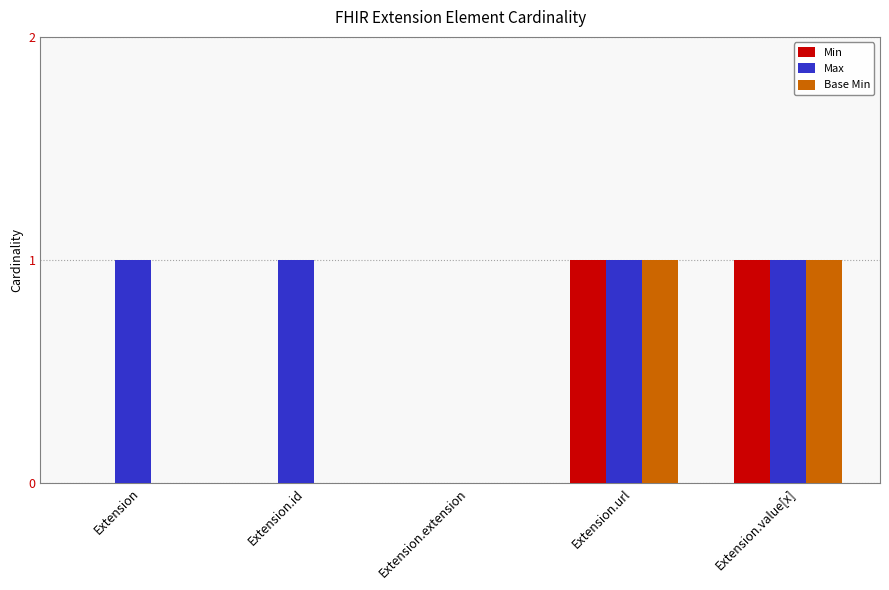

Is the value of Min at Extension.url greater than the value of Max at Extension.extension?

Yes